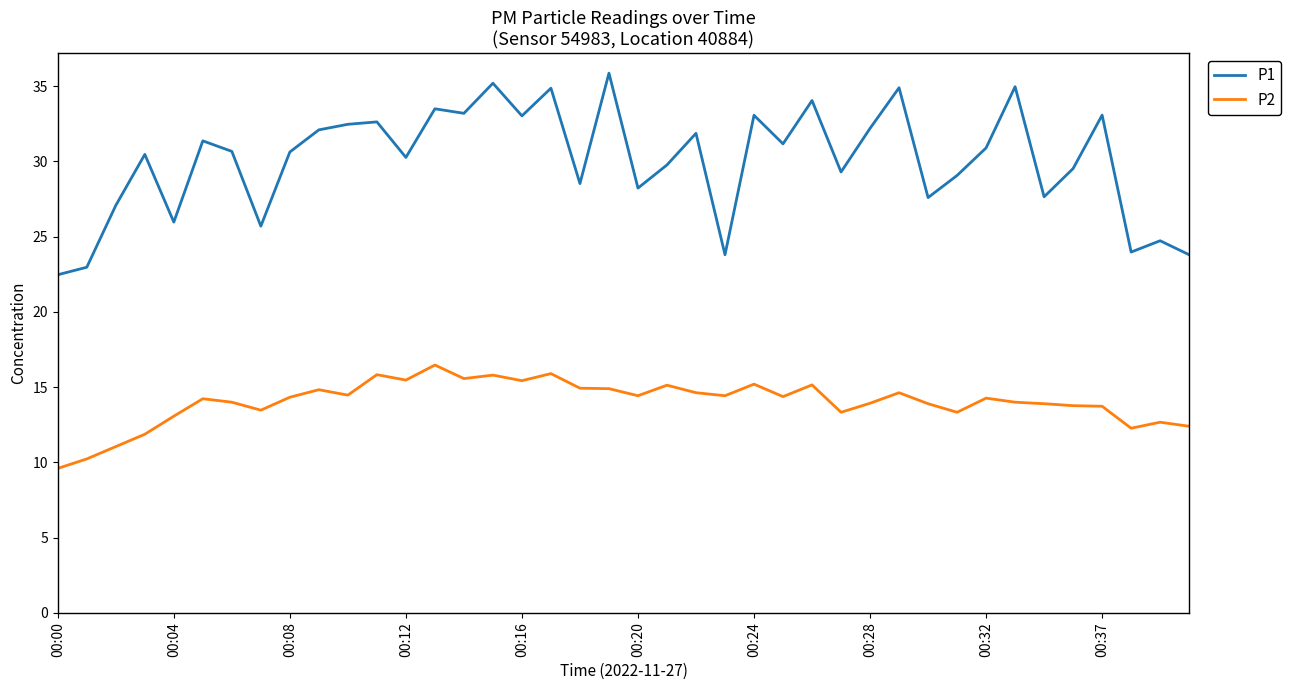

How many lines are shown in the chart?

2